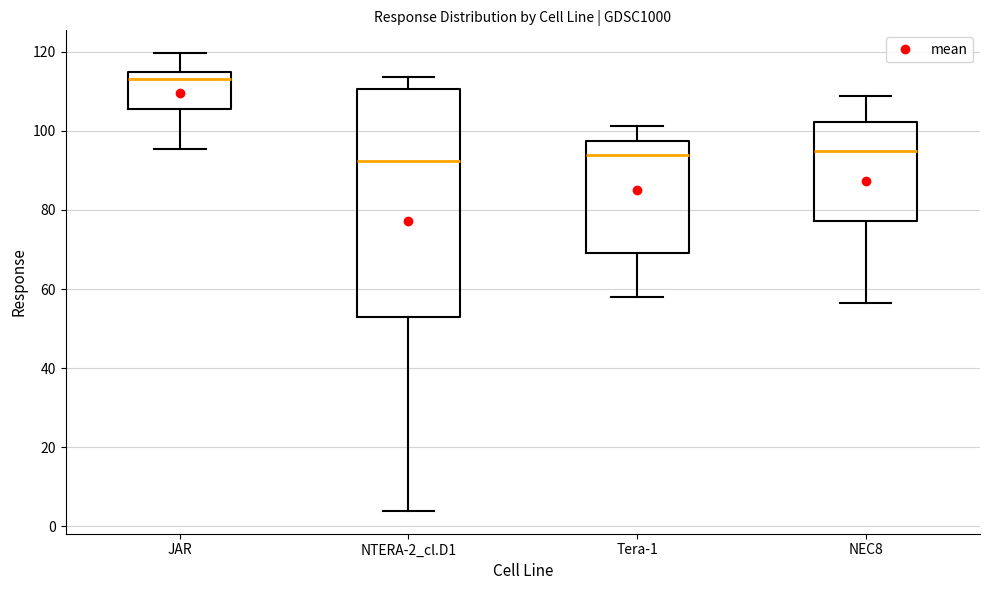

Reading left to right, read every box against the y-axis: the position of its median line, the range the box covers, and the ends of its whiskers. The values are not printed on the chart, so give them approximately, as read against the axis.

JAR: median 114 (just below the box's upper edge), box 106 to 114, whiskers 96 to 120
NTERA-2_cl.D1: median 92, box 52 to 110, whiskers 4 to 114
Tera-1: median 94, box 70 to 98, whiskers 58 to 102
NEC8: median 94, box 78 to 102, whiskers 56 to 108